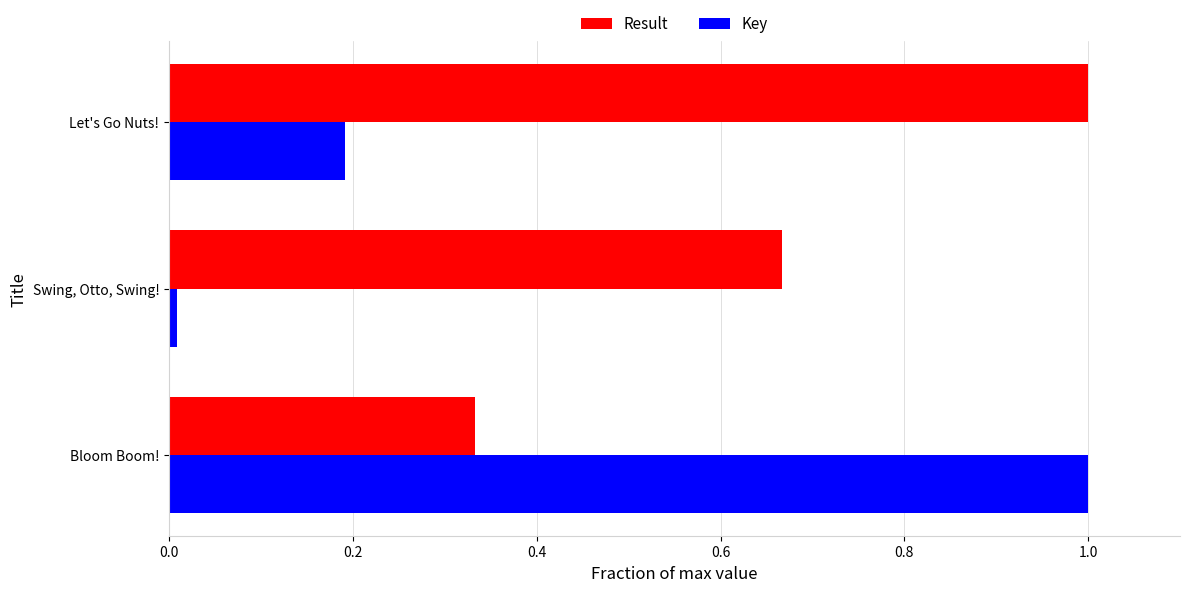

Which series has the largest range (max minus min)?

Key